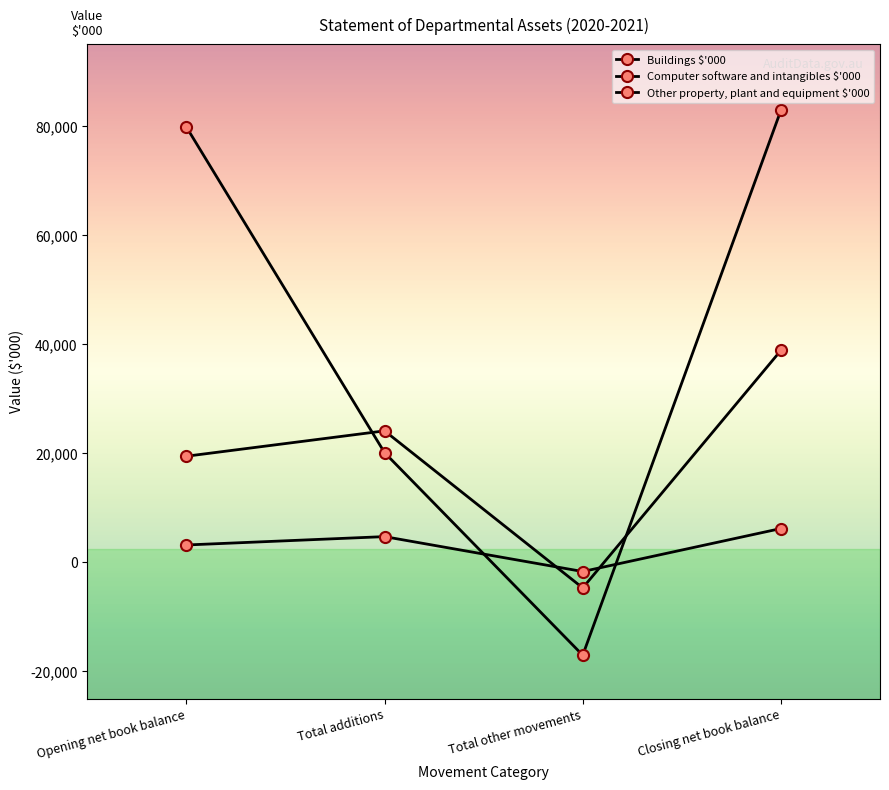

How many negative values does the Computer software and intangibles $'000 series have?

1